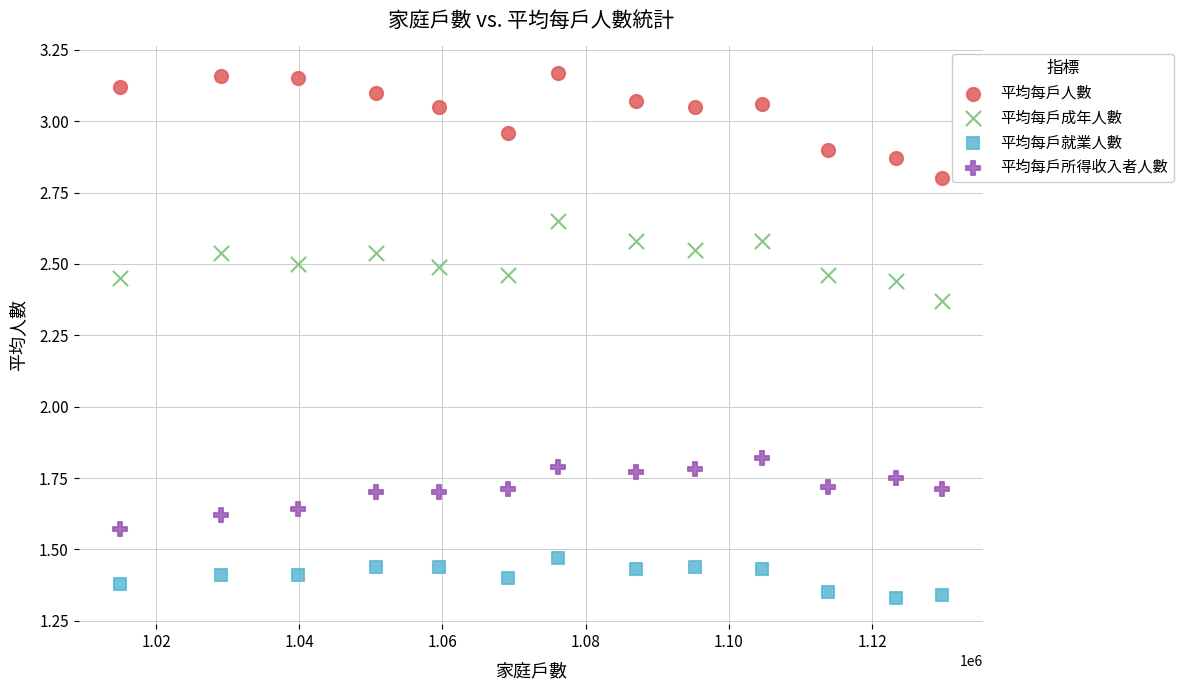

What is the X range (max minus min) for the scatter plot?

114803.0